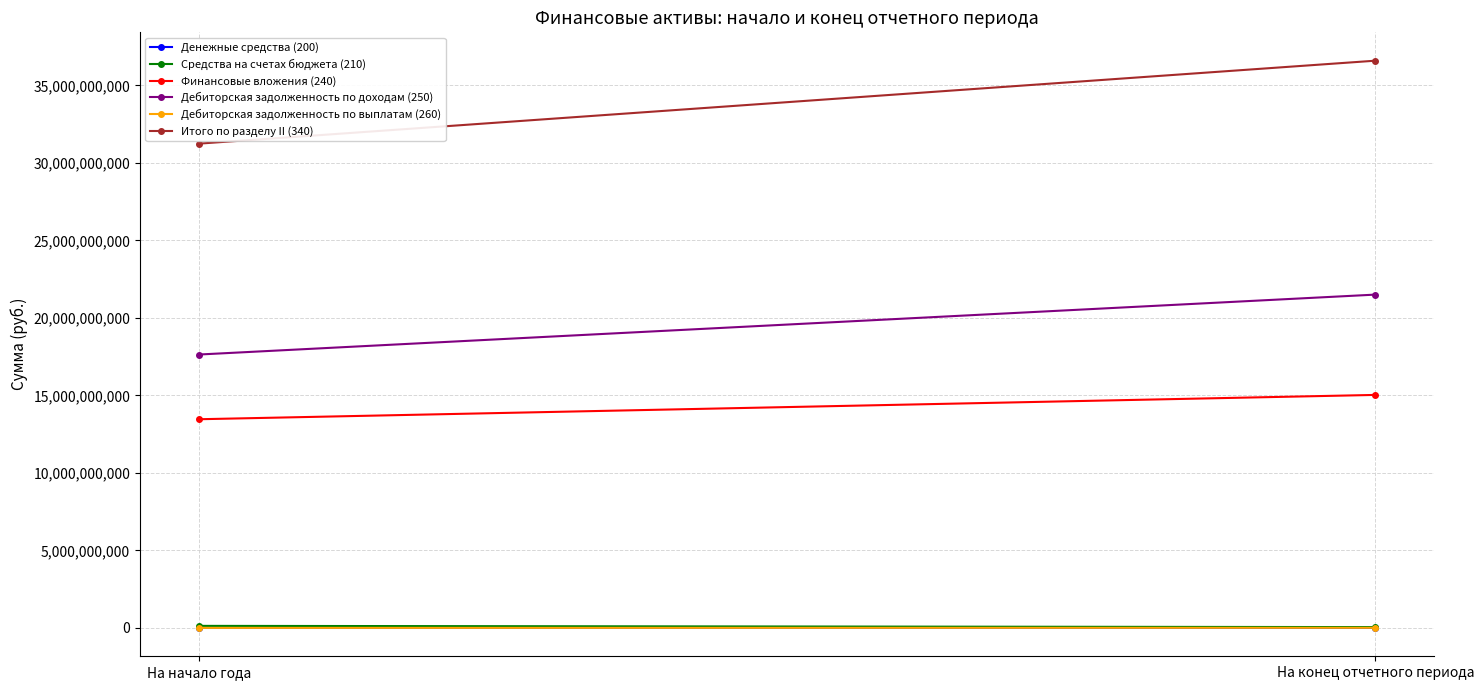

Which series has the widest spread of values?

Итого по разделу II (340)